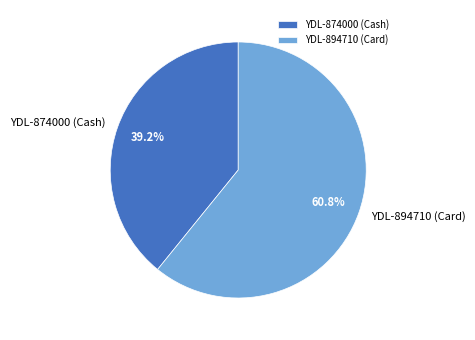

To the nearest percent, what percentage of the pie is YDL-874000 (Cash)?

39%